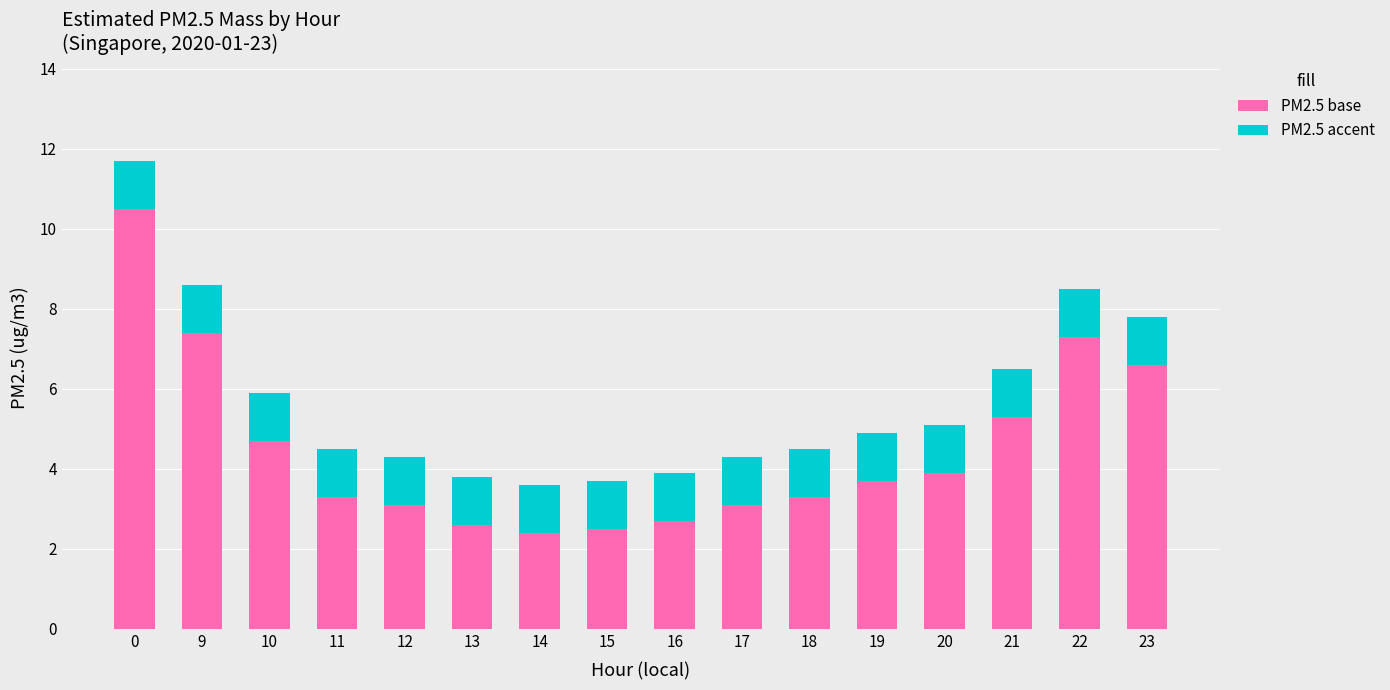

The PM2.5 base series shows 3.1 at 12. True or false?

True